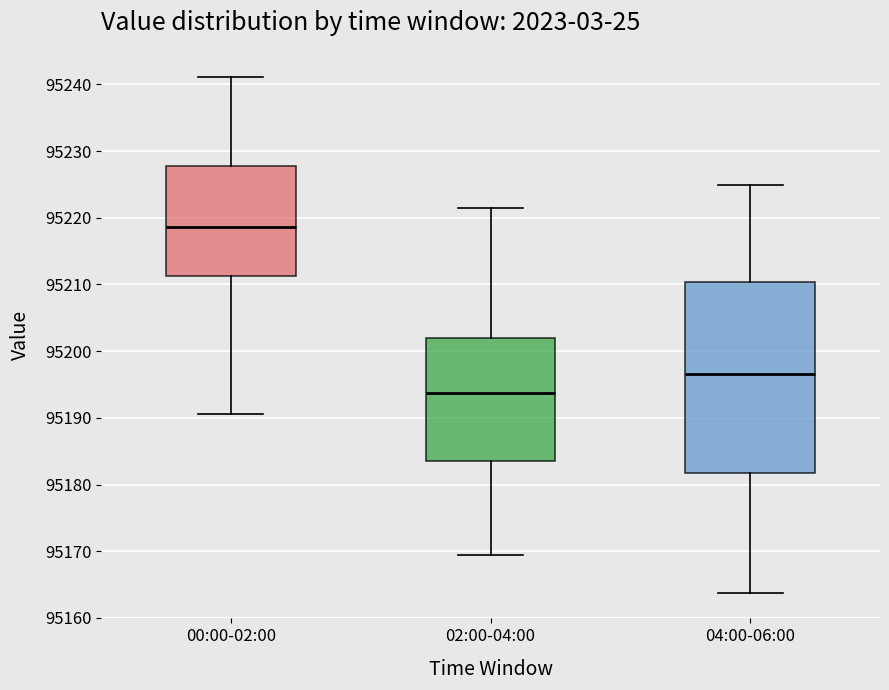

Reading left to right, transcribe this box plot: for each box, give where its median line is, the range the box spans, and where its two whiskers end, as read against the y-axis. The values are not printed on the chart, so give them approximately, as read against the axis.

00:00-02:00: median 95219, box 95211 to 95228, whiskers 95191 to 95241
02:00-04:00: median 95194, box 95183 to 95202, whiskers 95169 to 95222
04:00-06:00: median 95197, box 95182 to 95210, whiskers 95164 to 95225